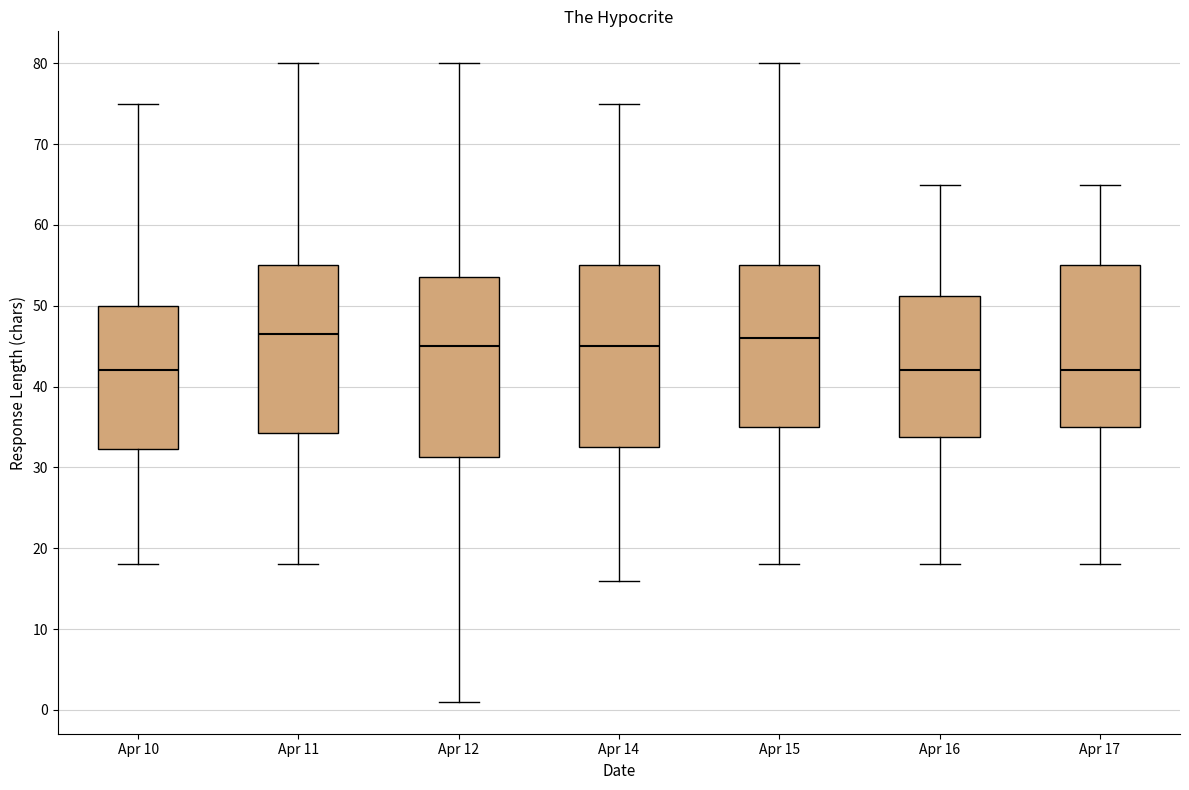

Where does the upper whisker of the box for Apr 14 end on the y-axis? The values are not printed on the chart, so give them approximately, as read against the axis.

75